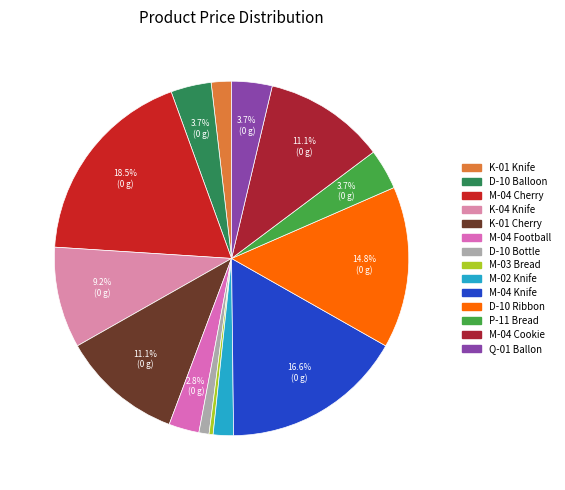

What is the smallest slice in the pie chart?

M-03 Bread